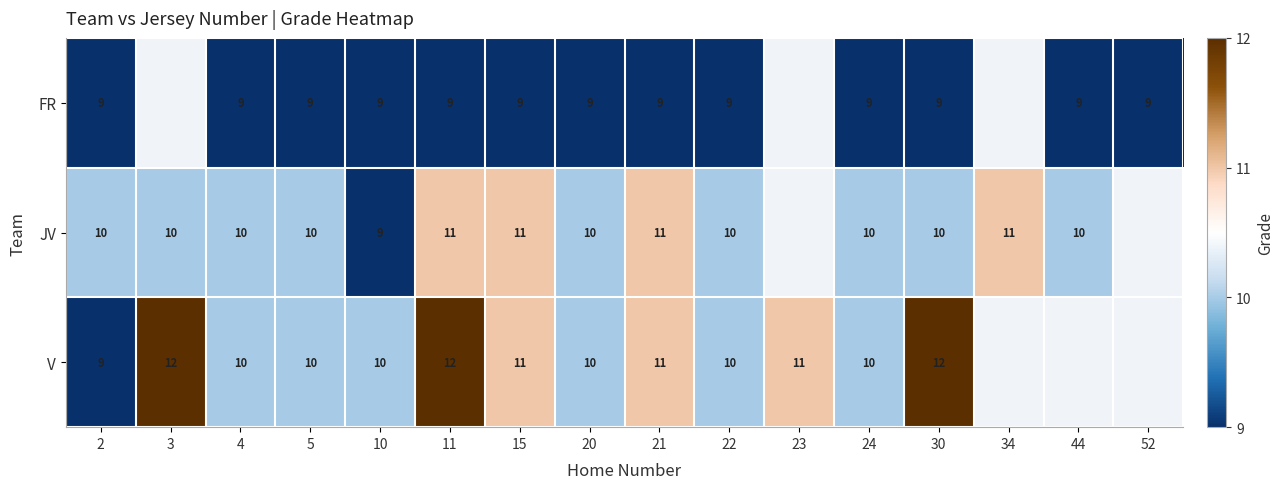

The value of FR at 4 is 9. True or false?

True